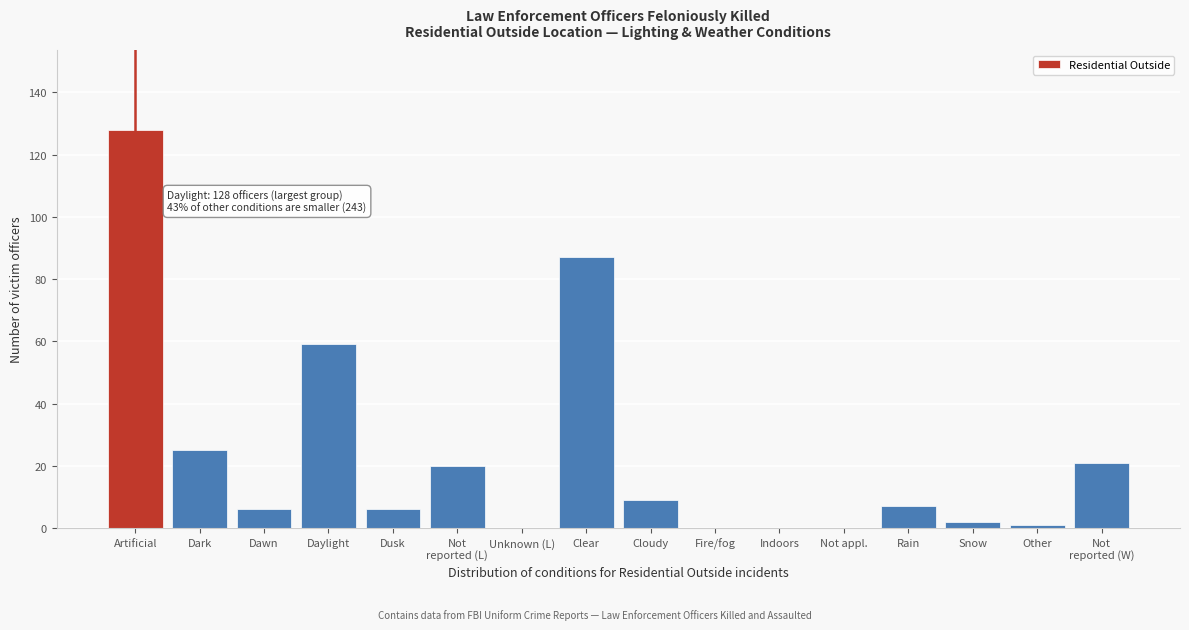

Is it true that the value at Dusk is 6?

True